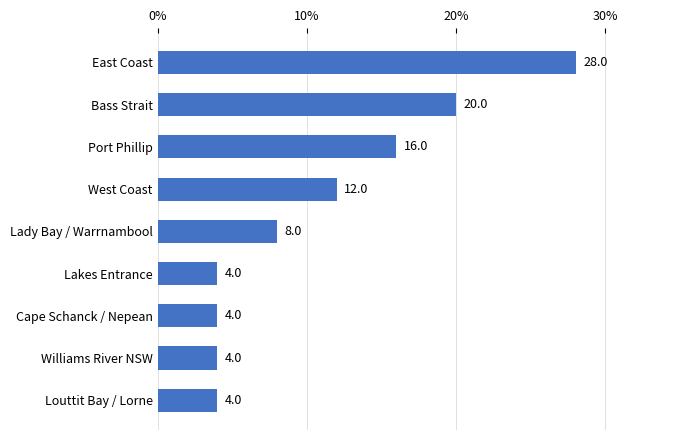

What is the greatest value displayed?

28.0